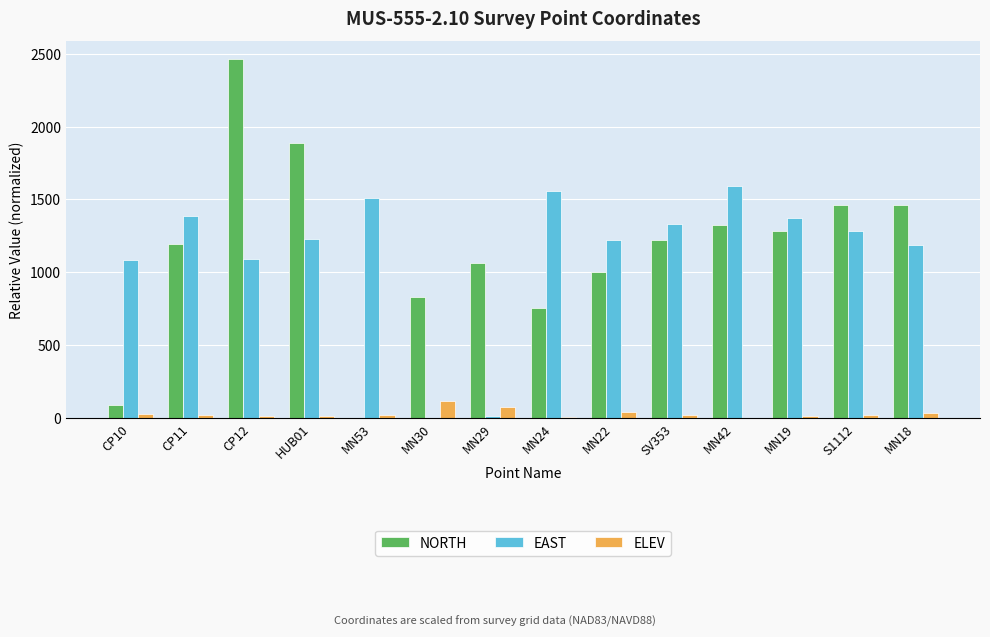

The value of NORTH at CP10 is 92.5. True or false?

True